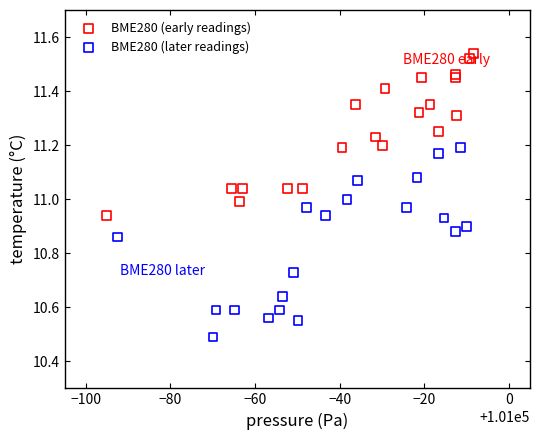

Which series contains the highest Y value?

BME280 (early readings)